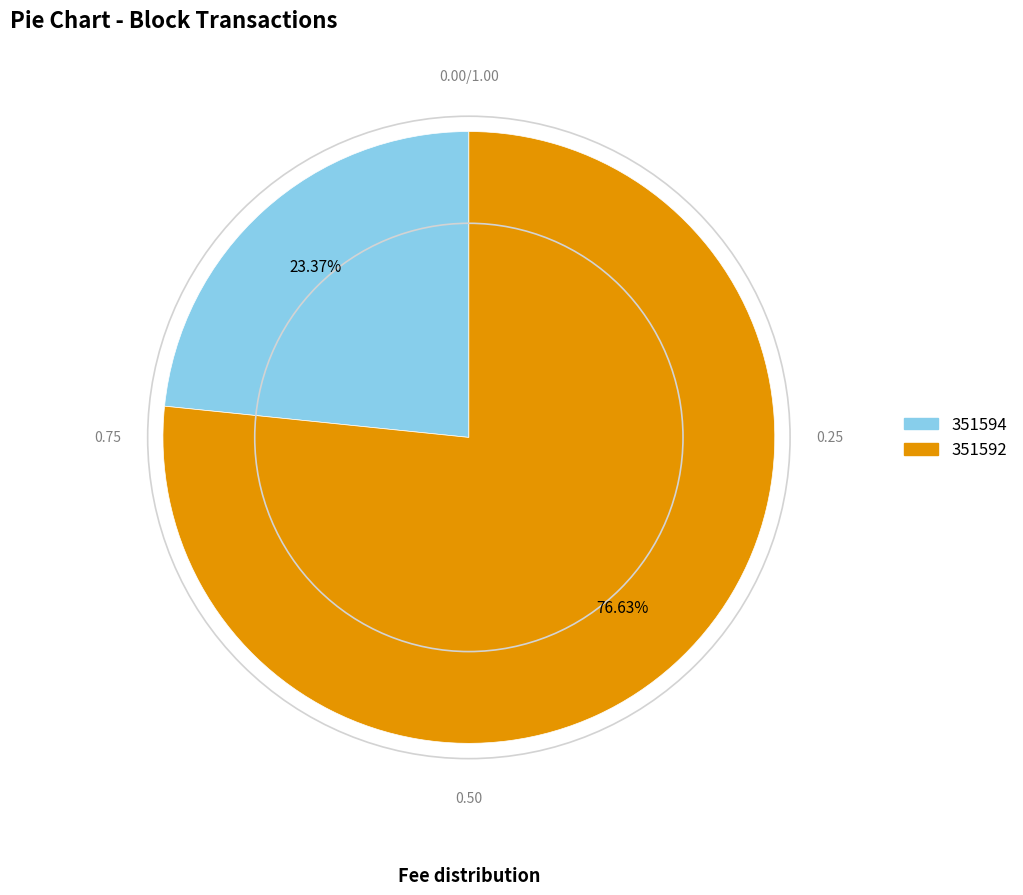

How many slices are in this pie chart?

2